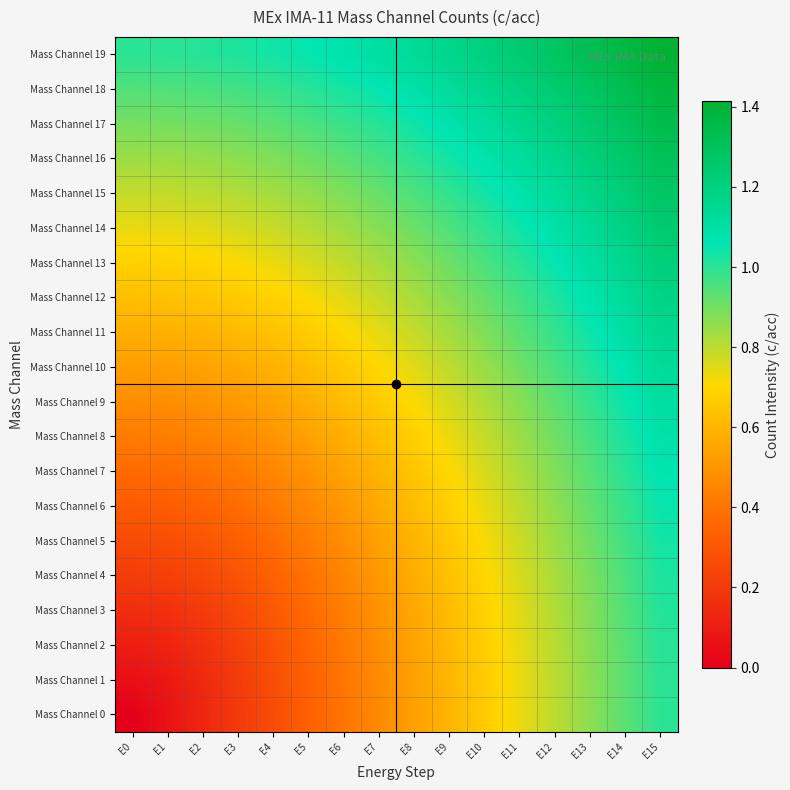

What is the total value across all series at E15?

23.0